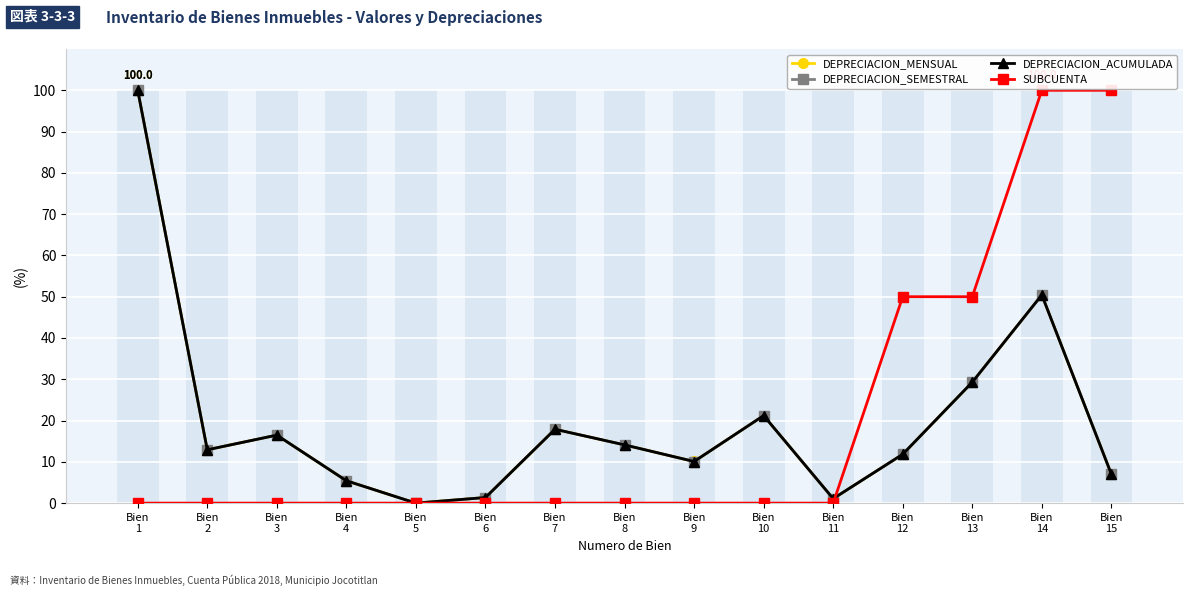

What is the sum of the DEPRECIACION_SEMESTRAL values at Bien
13 and Bien
3?

45.8